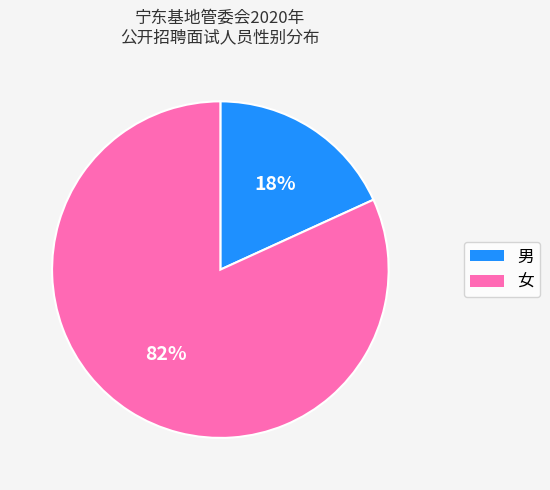

Rank the categories by value from lowest to highest.

男, 女